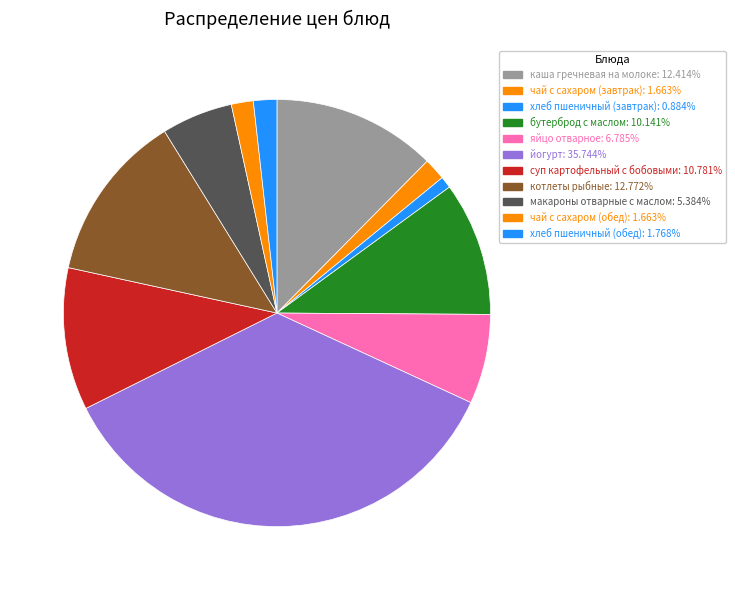

What is the smallest slice in the pie chart?

хлеб пшеничный (завтрак)